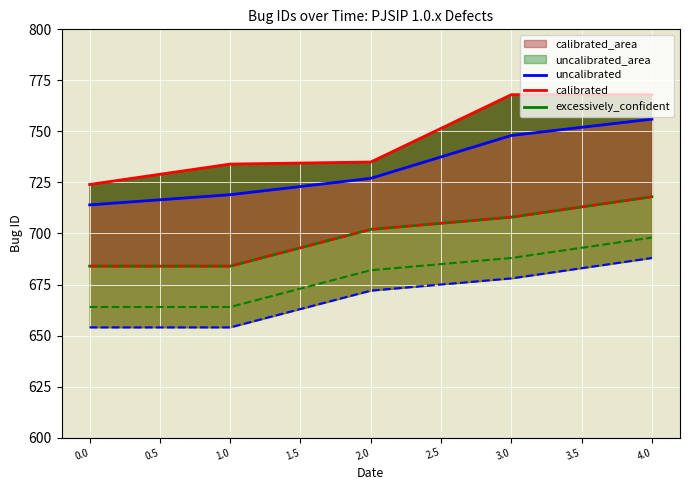

Which series changed the most between 0.0 and 3.0?

calibrated